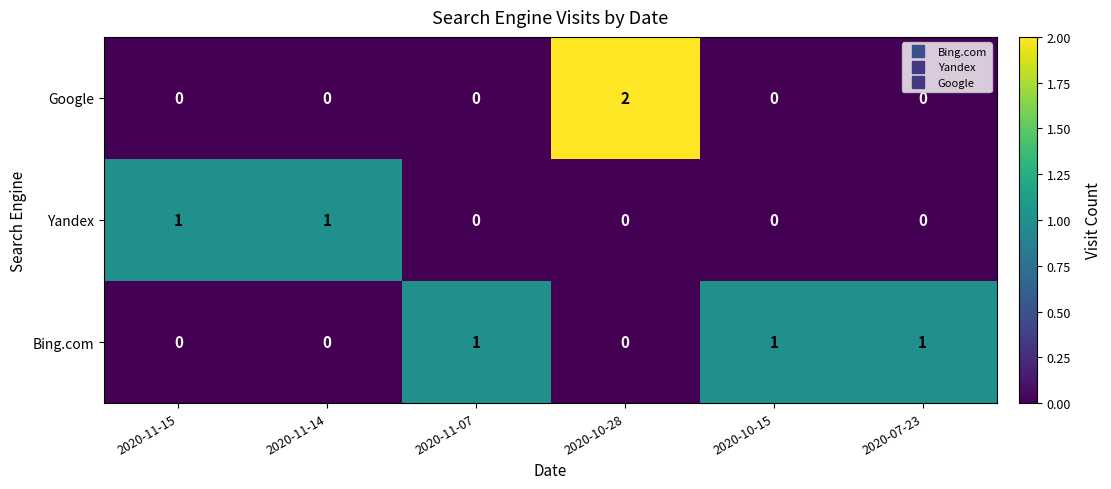

True or false: Google has a value of 3 at 2020-10-28.

False